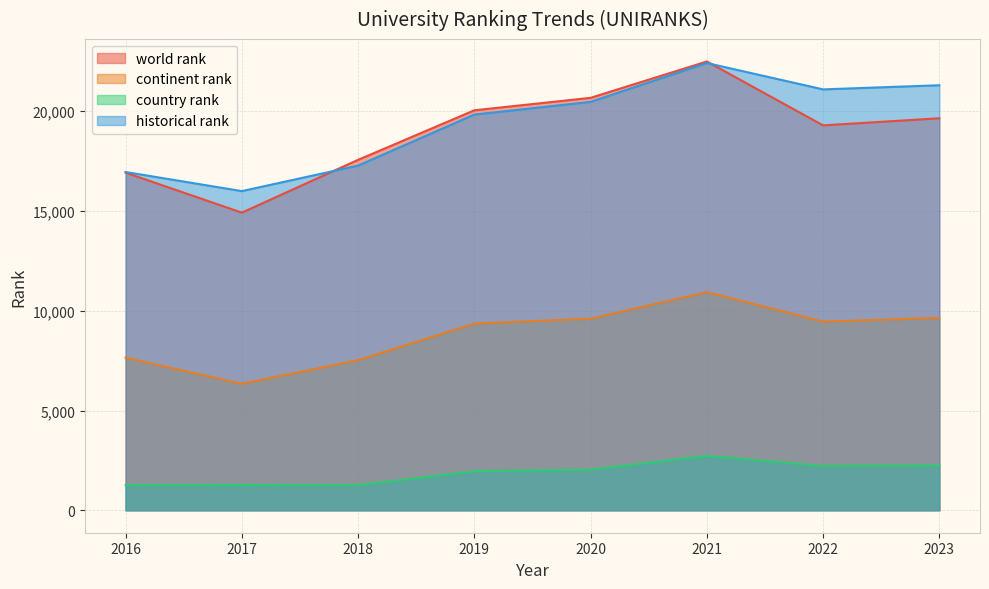

List the labels in order of historical rank value, largest first.

2021, 2023, 2022, 2020, 2019, 2018, 2016, 2017